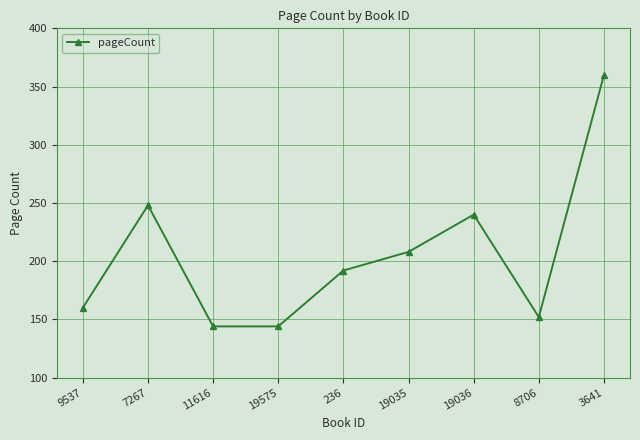

What is the difference between the second highest and minimum values?

104